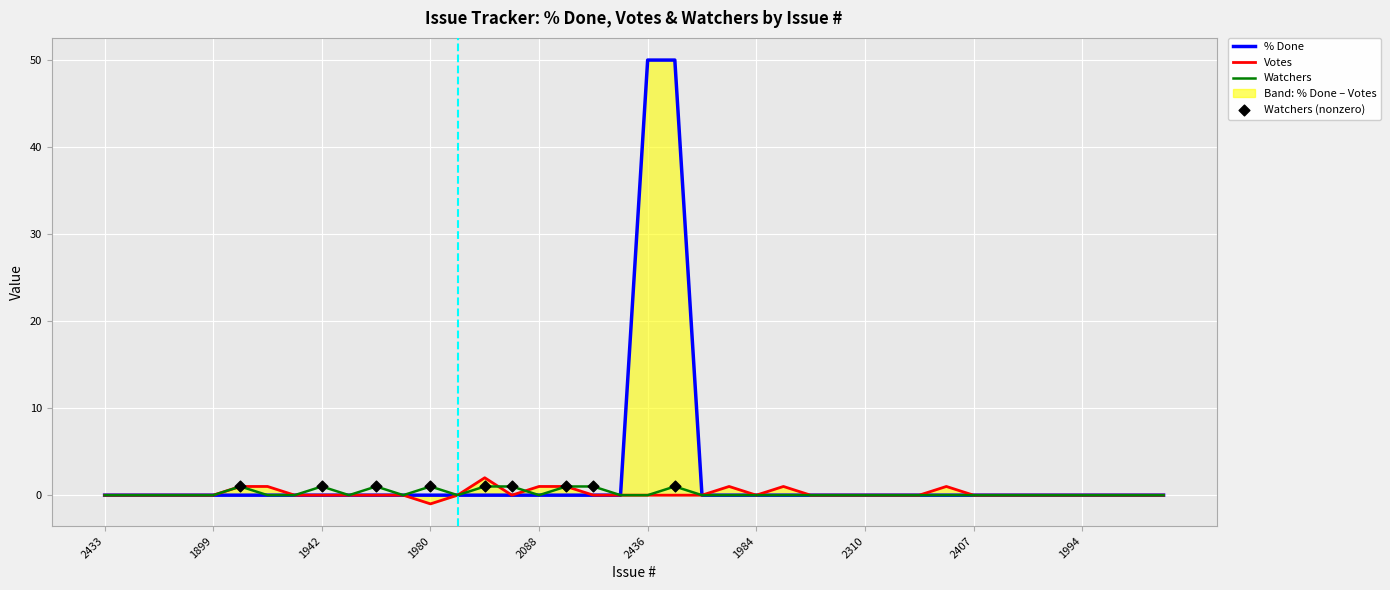

Which series has the largest total across all categories?

% Done